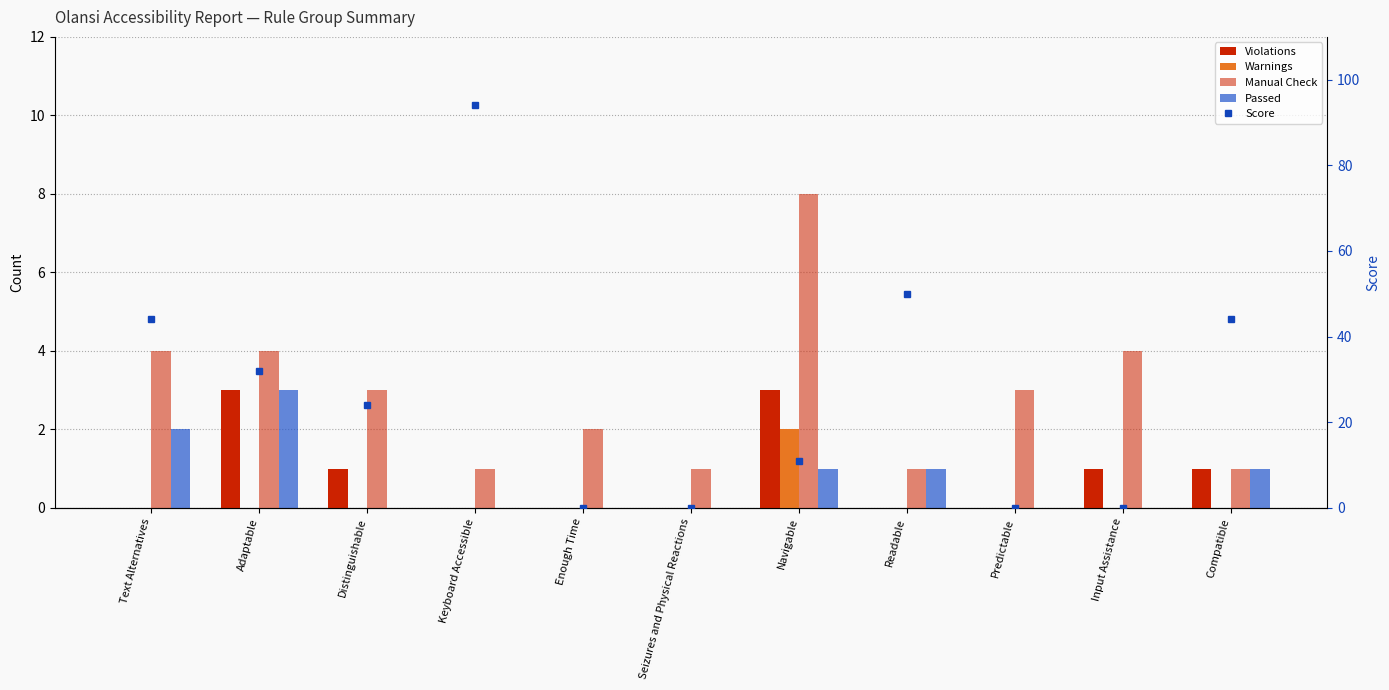

Reading left to right, extract all data points from this chart.

Violations: 0	3	1	0	0	0	3	0	0	1	1
Warnings: 0	0	0	0	0	0	2	0	0	0	0
Manual Check: 4	4	3	1	2	1	8	1	3	4	1
Passed: 2	3	0	0	0	0	1	1	0	0	1
Score: 44	32	24	94	0	0	11	50	0	0	44